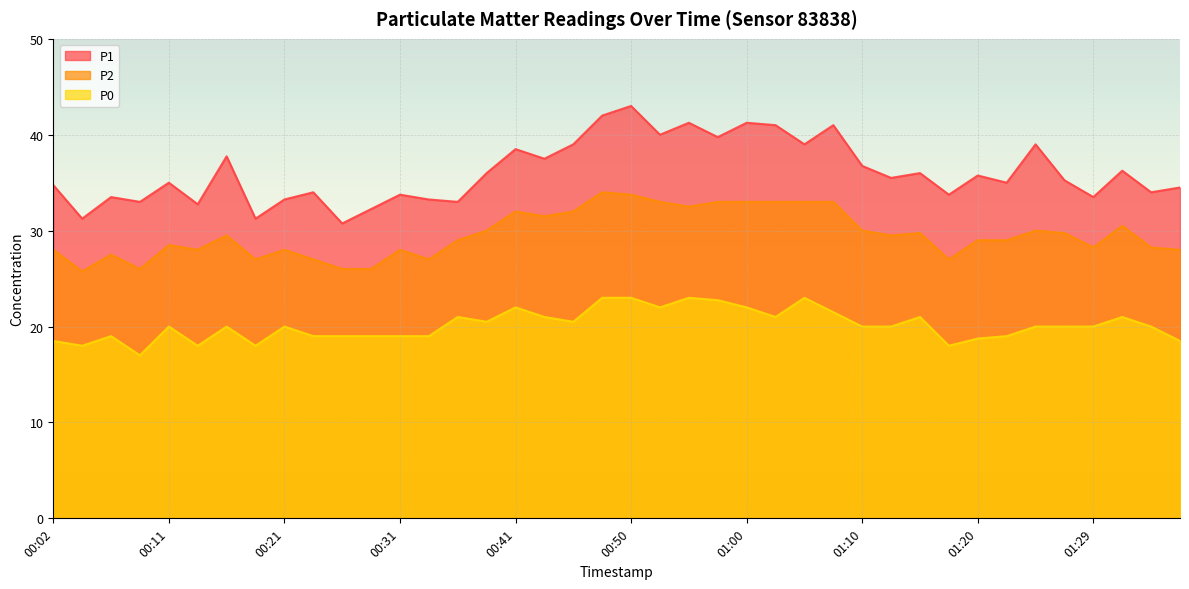

True or false: P1 and P0 intersect in this chart.

False